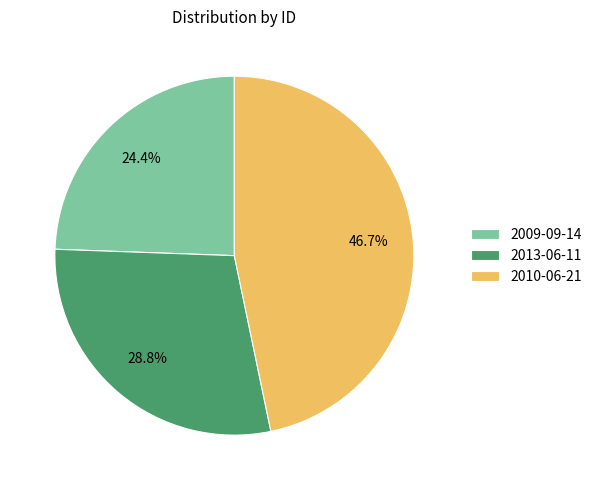

To the nearest percent, what is the difference between the 2009-09-14 and 2010-06-21 slice percentages?

22%